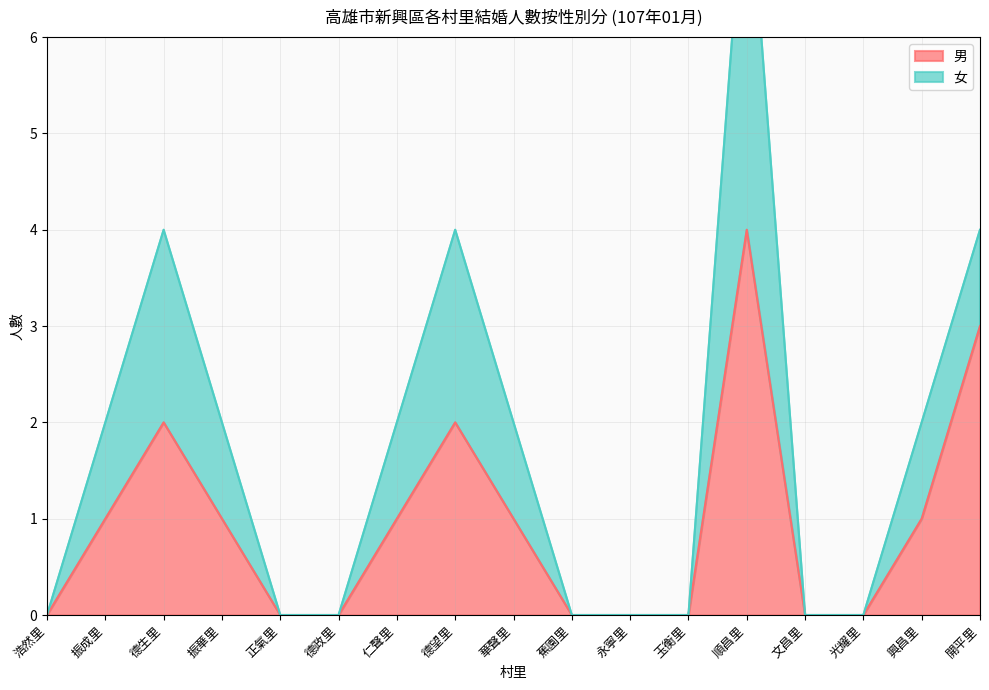

List the labels in order of value, largest first.

順昌里, 開平里, 德生里, 德望里, 振成里, 振華里, 仁聲里, 華聲里, 興昌里, 浩然里, 正氣里, 德政里, 蕉園里, 永寧里, 玉衡里, 文昌里, 光耀里